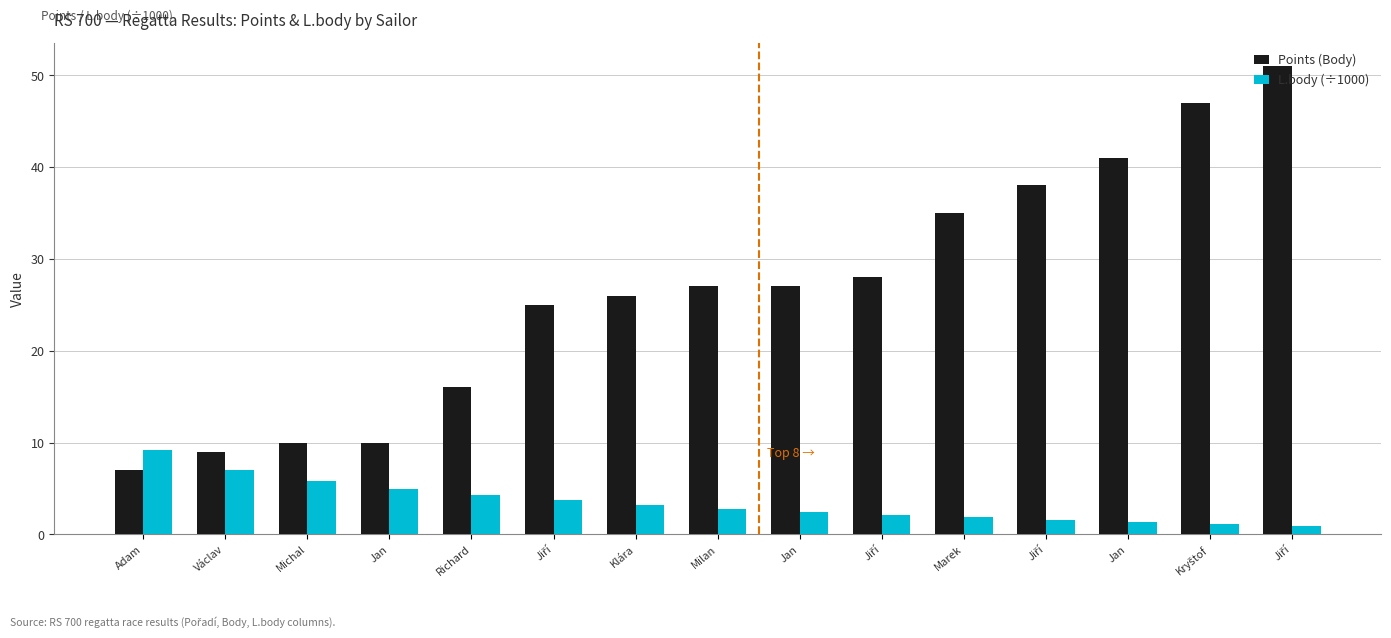

What is the spread (max minus min) of values at Kryštof?

45.9